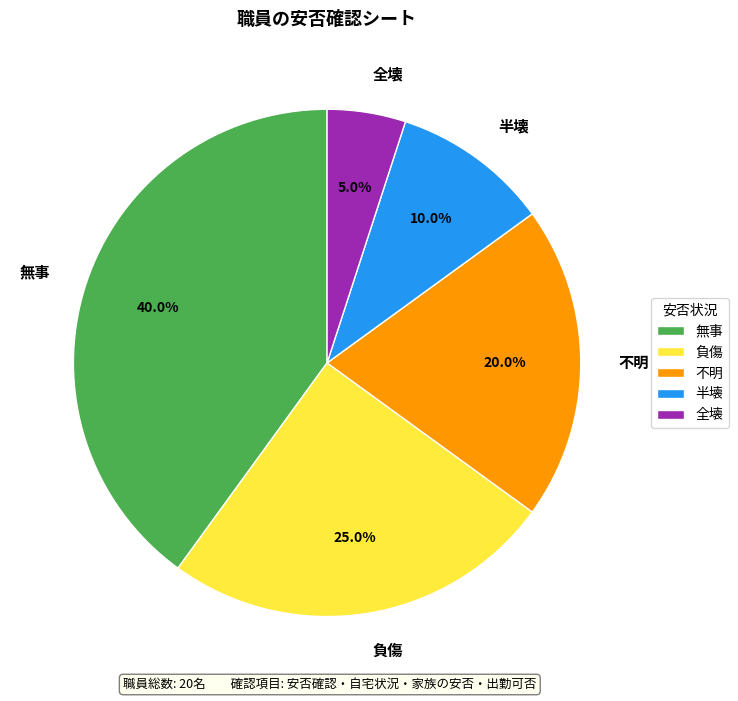

True or false: 全壊 accounts for 1% of the total.

False